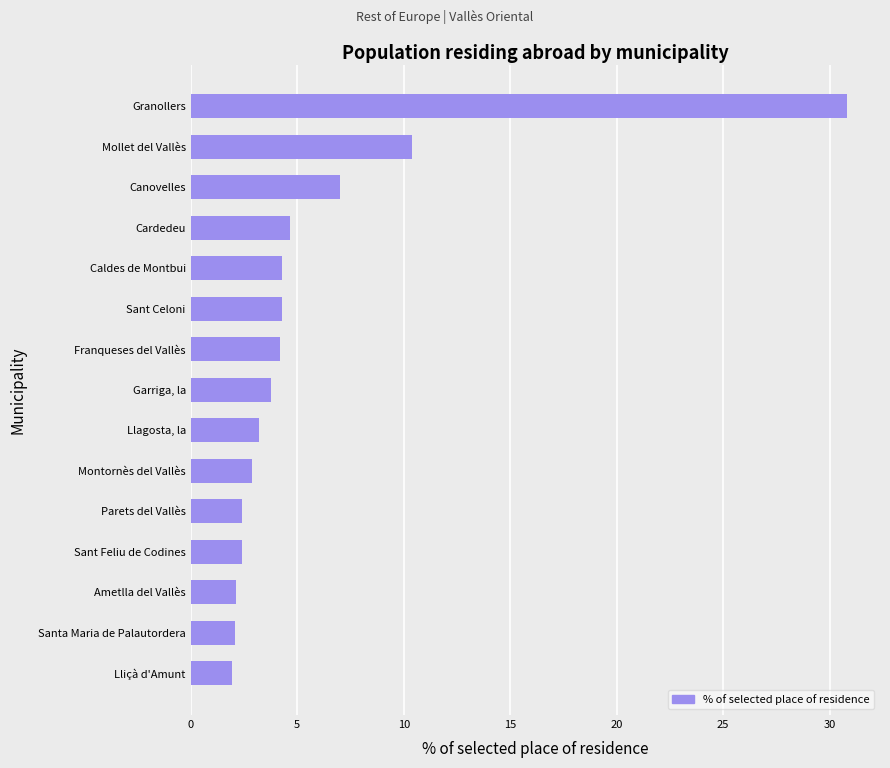

Where is the data nearest to the value 16?

Mollet del Vallès